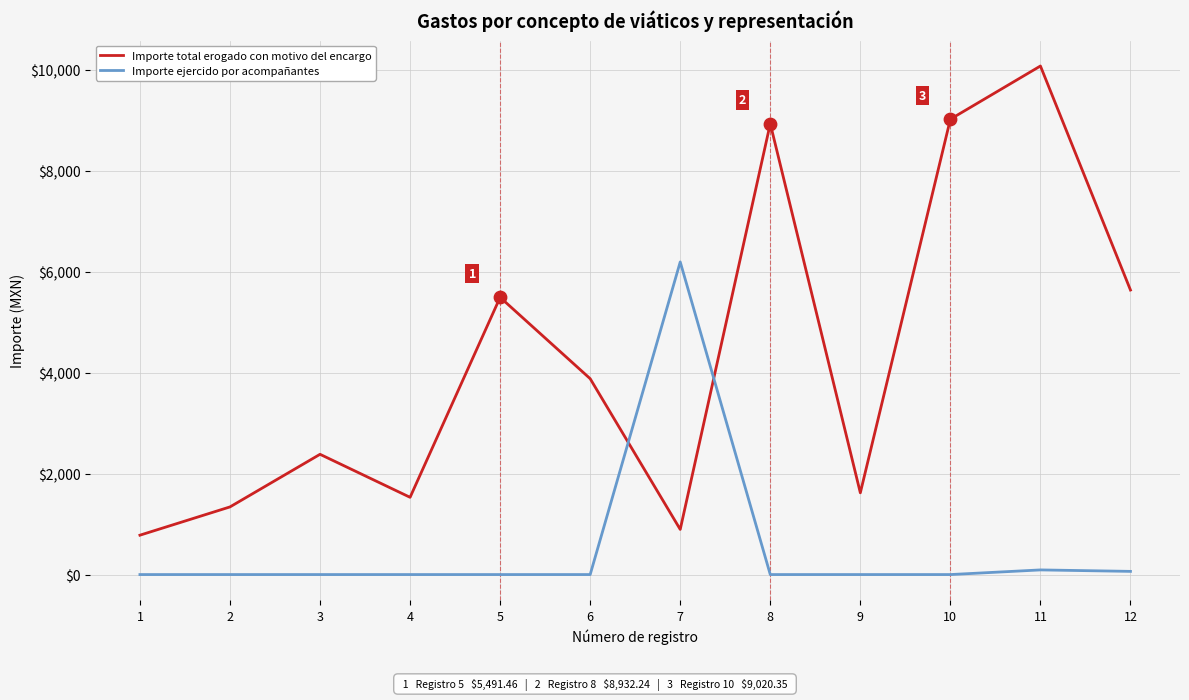

Which series has the widest spread of values?

Importe total erogado con motivo del encargo